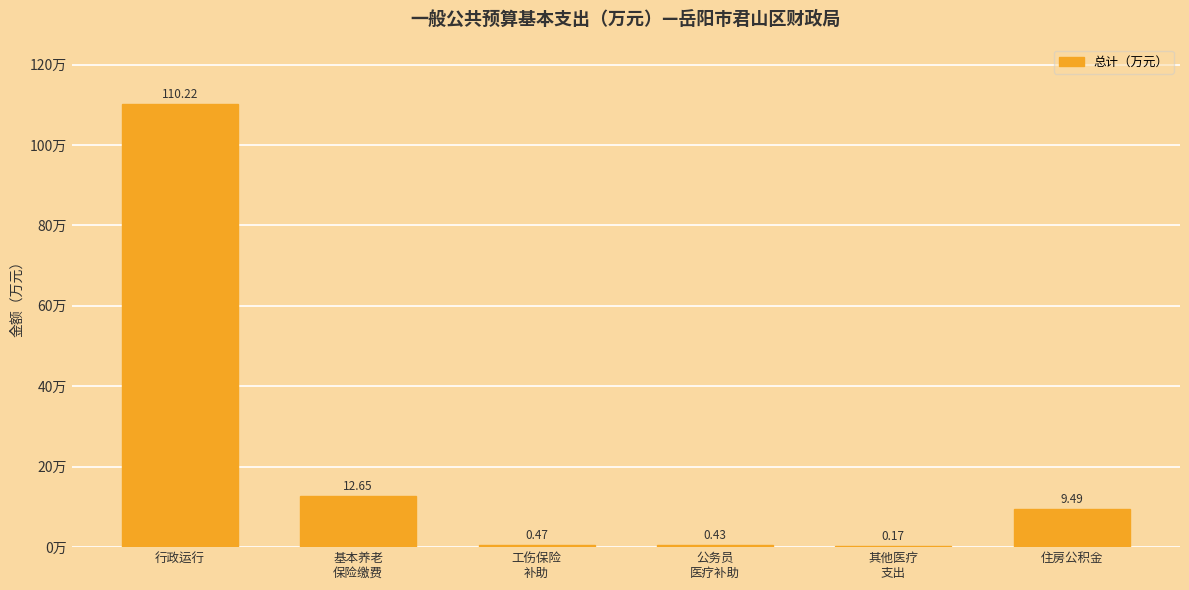

How many series are shown in this chart?

1